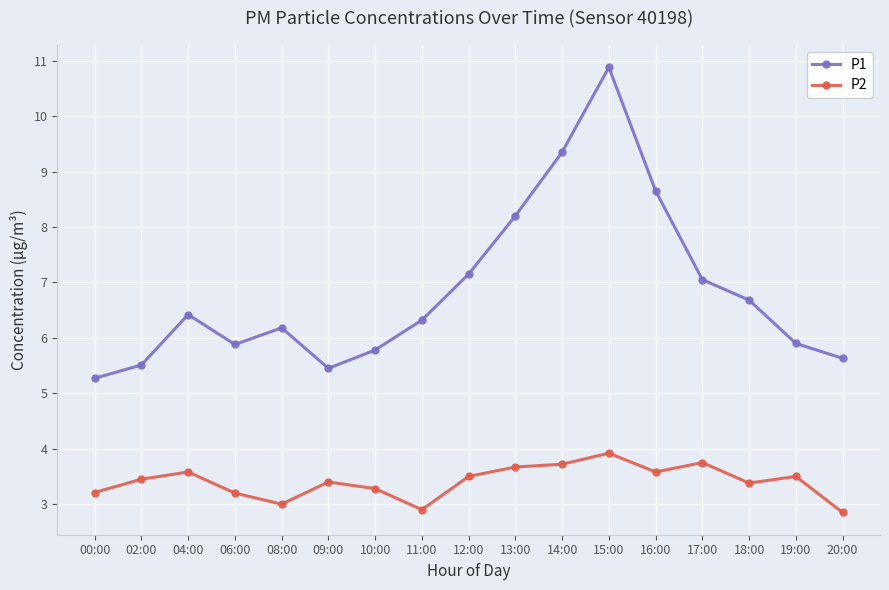

True or false: P1 has more than 1 points higher than both neighbors.

True